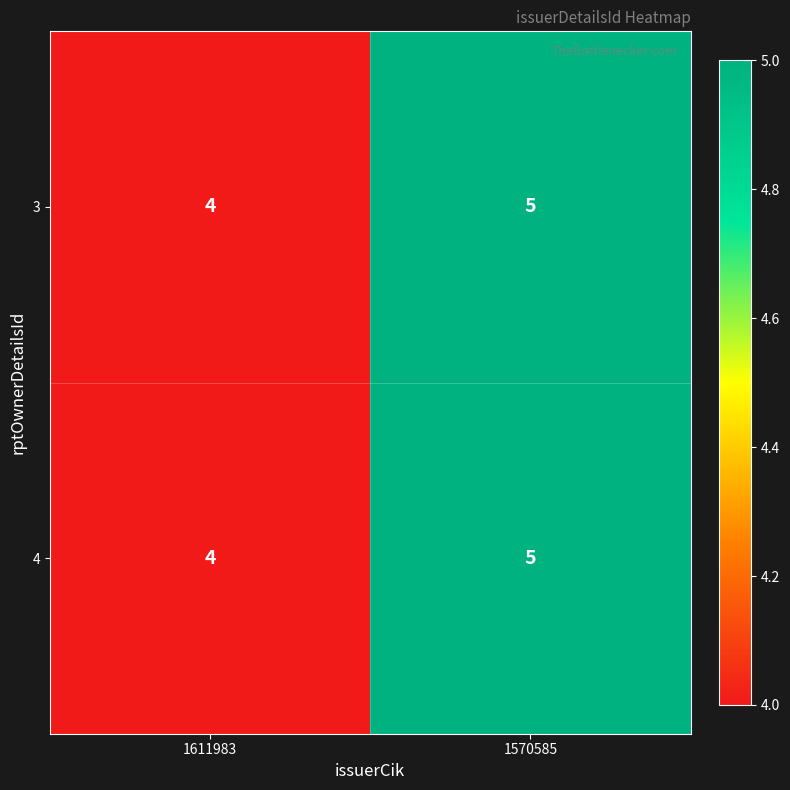

What is the sum of all 3 values?

9